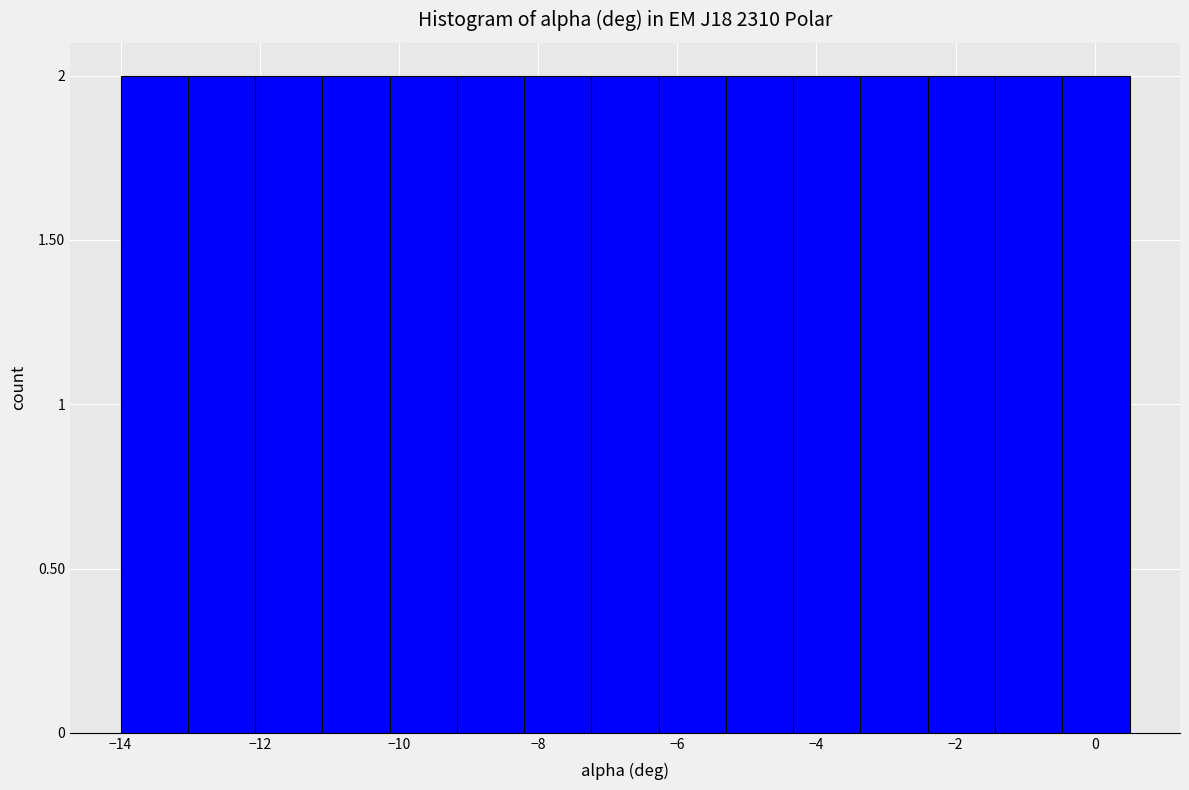

What is the height of the bar covering -6.2 to -5.2 on the x-axis? Neither the bar edges nor the heights are printed on the chart, so give them approximately, as read against the axes.

2